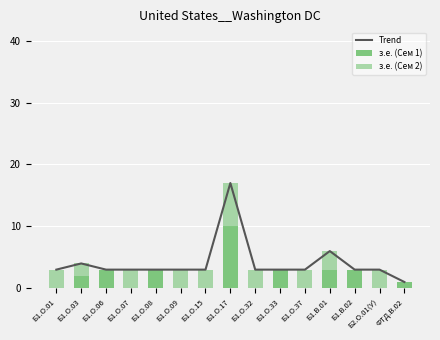

Rank the categories by Trend value from highest to lowest.

Б1.О.17, Б1.В.01, Б1.О.03, Б1.О.01, Б1.О.06, Б1.О.07, Б1.О.08, Б1.О.09, Б1.О.15, Б1.О.32, Б1.О.33, Б1.О.37, Б1.В.02, Б2.О.01(У), ФТД.В.02